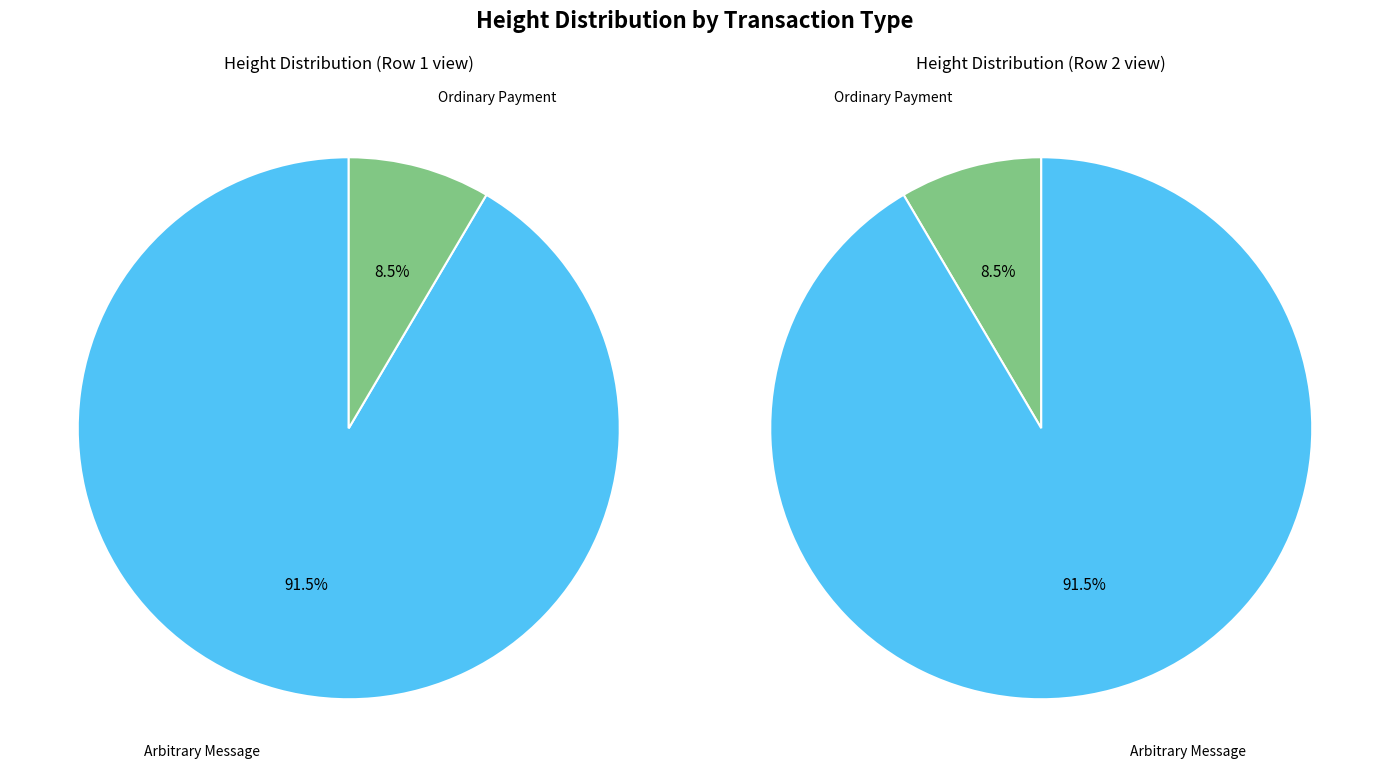

How many slices are in this pie chart?

2